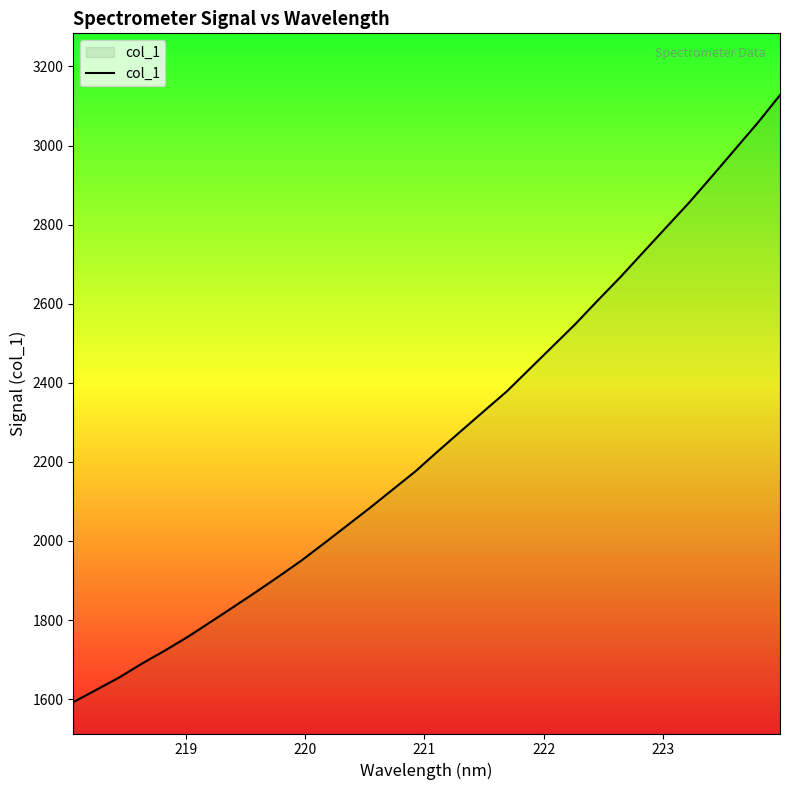

True or false: the data has more than 0 interior local peaks.

False